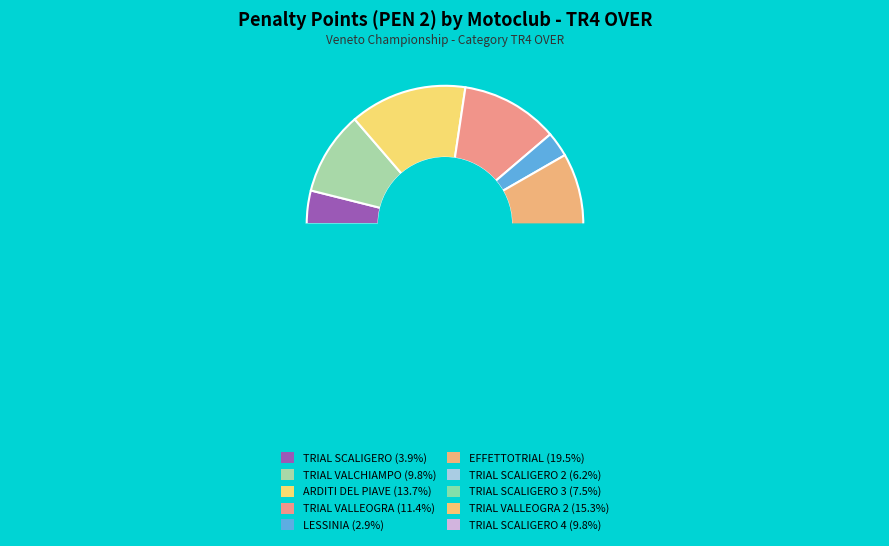

Do TRIAL SCALIGERO (MENEGOLLI) and LESSINIA together represent more than half of the pie?

No